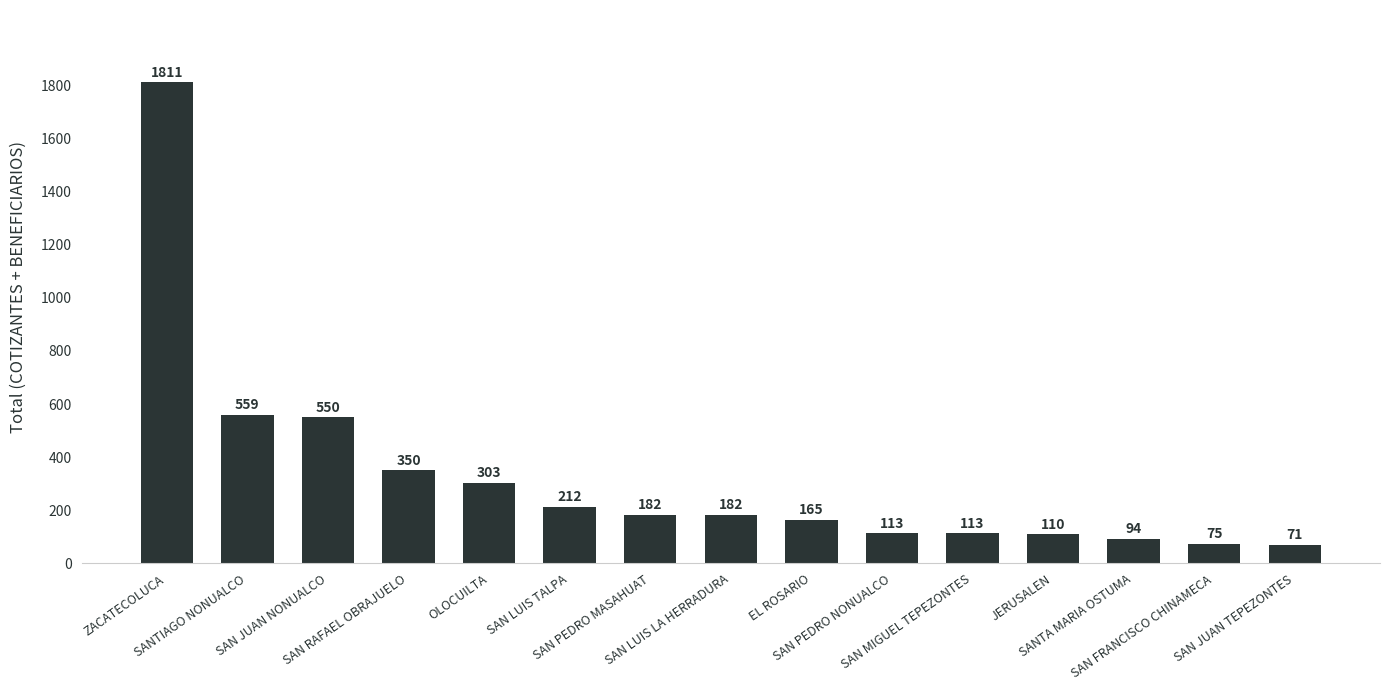

How many values are below 182?

7